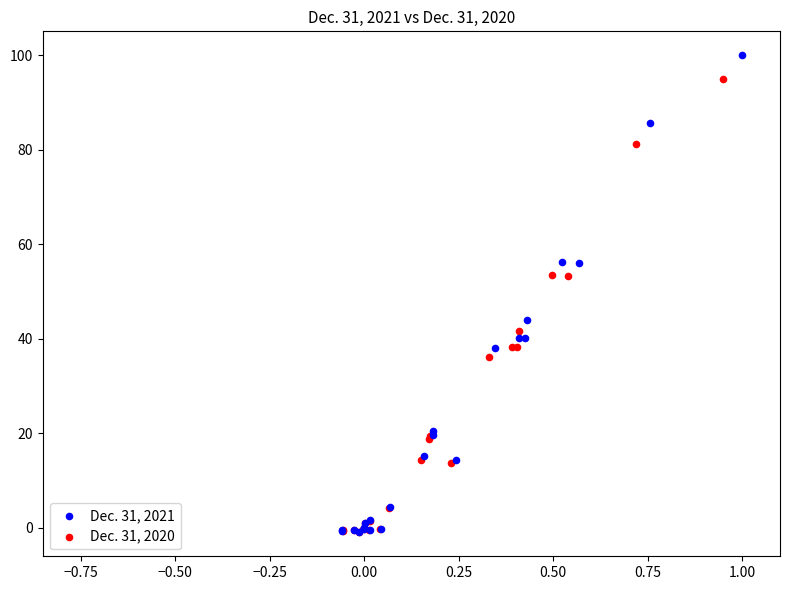

Which series contains the highest Y value?

Dec. 31, 2021